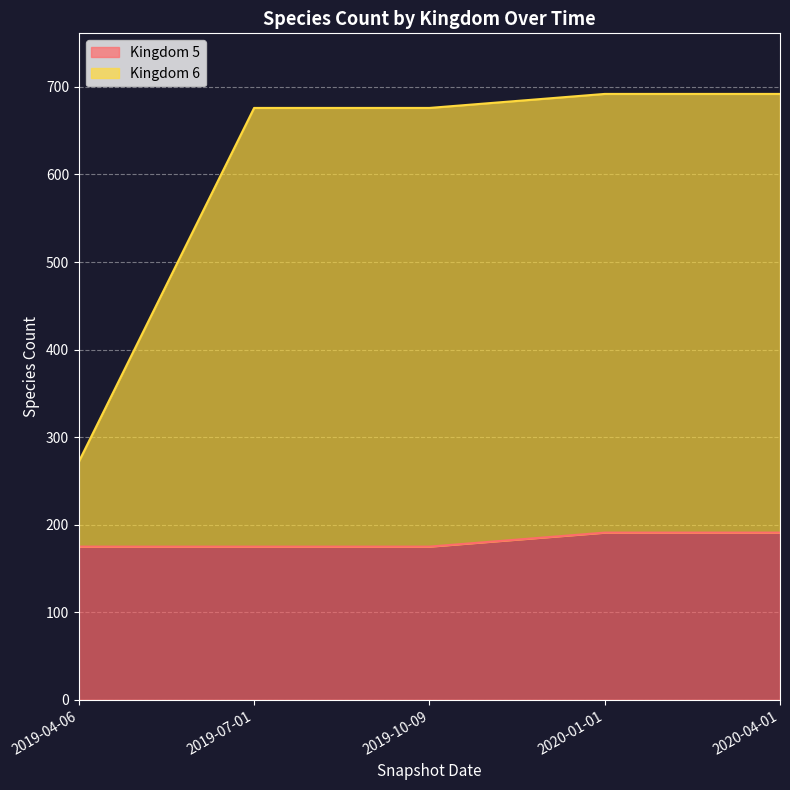

At which label is Kingdom 5 closest to 183?

2019-04-06